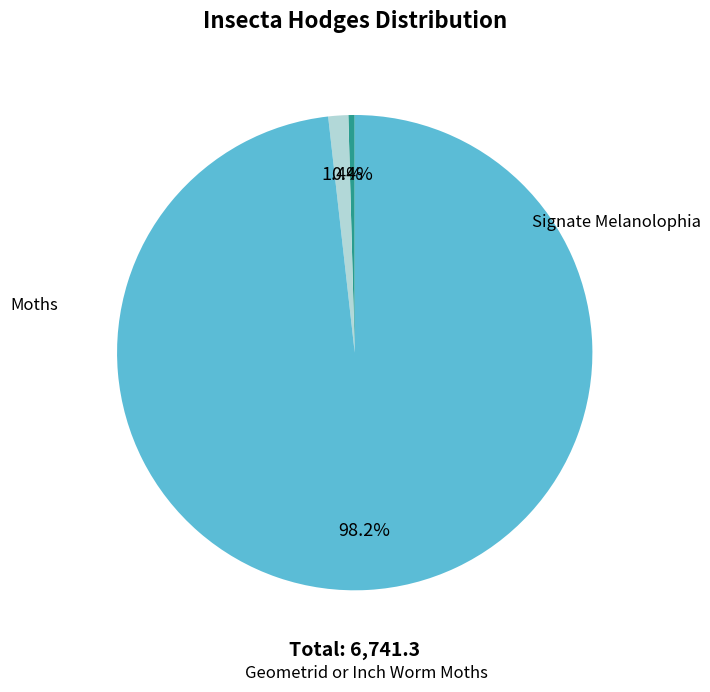

Does Moths account for over 50% of the chart?

No